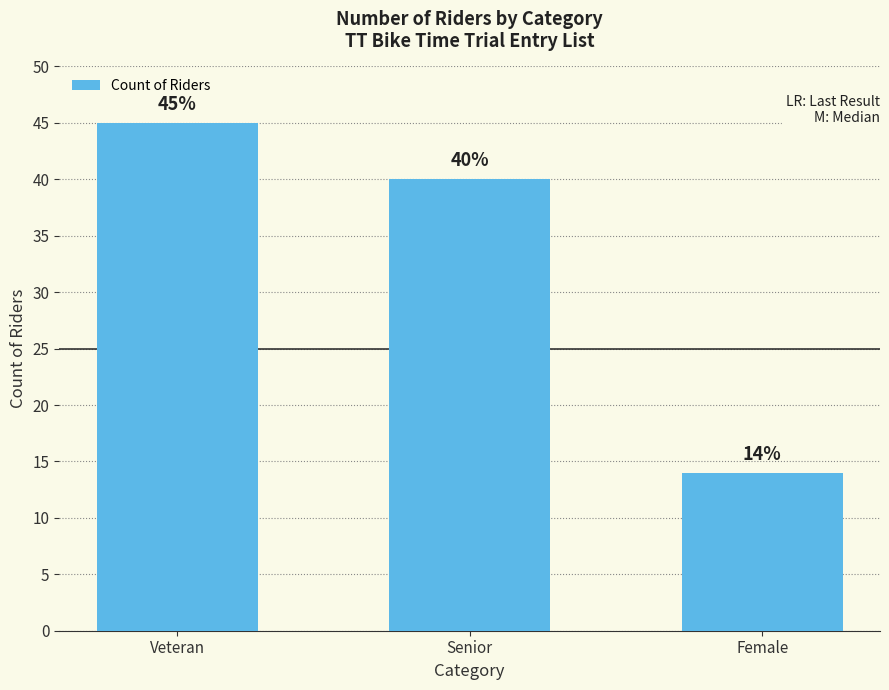

Rank the categories by value from lowest to highest.

Female, Senior, Veteran